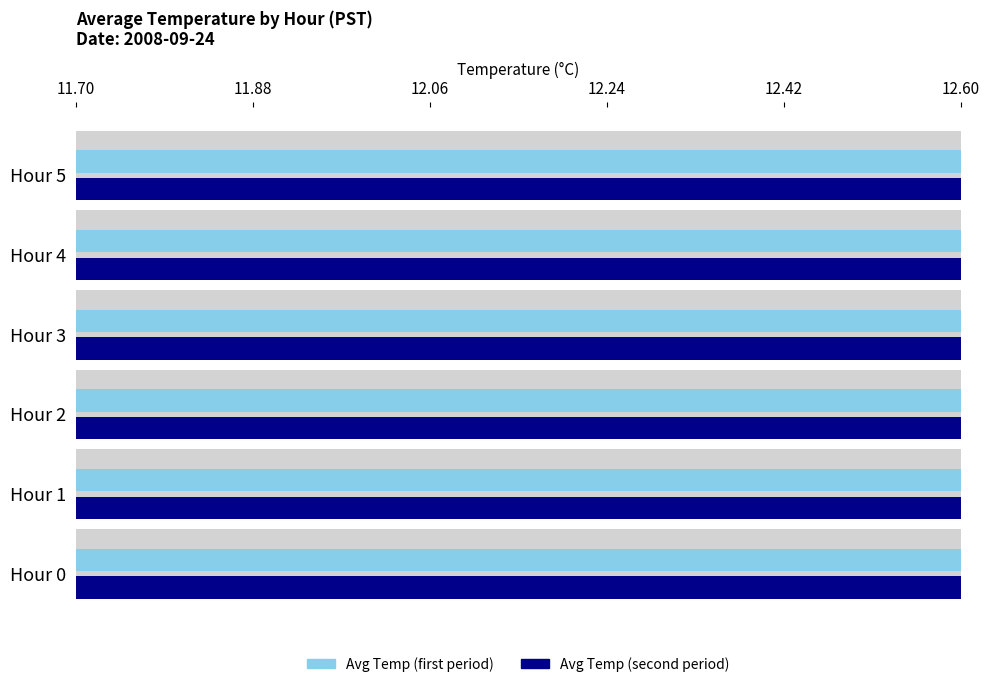

How many values in the Min temp (Hour start) series exceed 12?

4